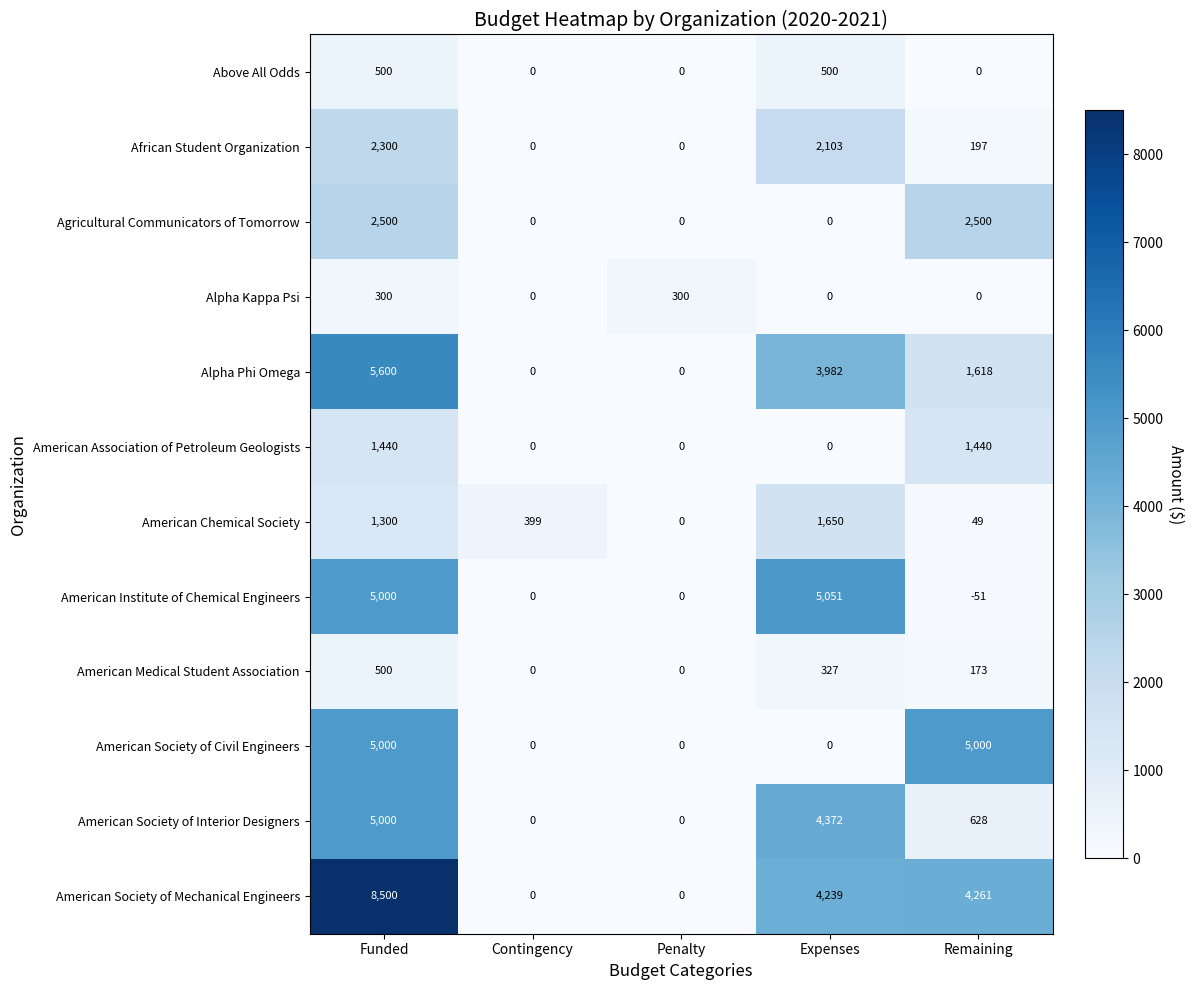

Which series has the largest range (max minus min)?

American Society of Mechanical Engineers